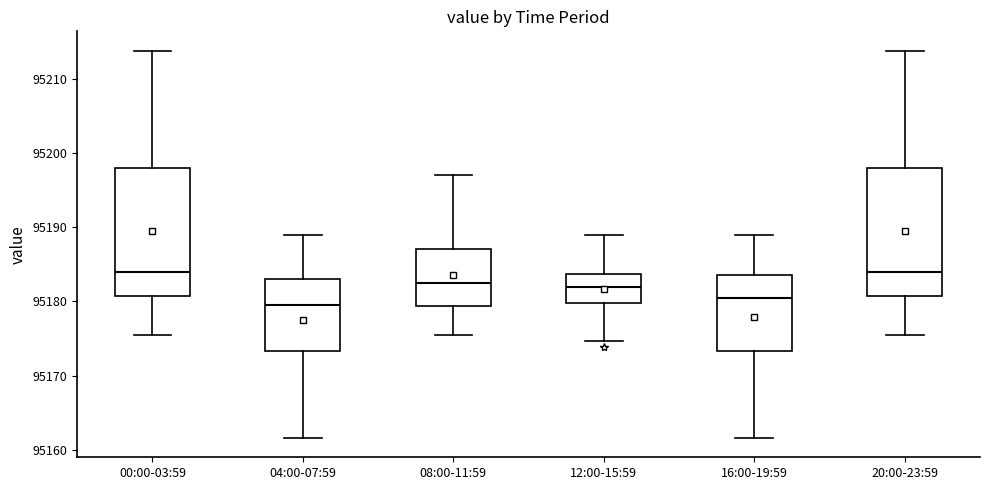

Reading left to right, transcribe this box plot: for each box, give where its median line is, the range the box spans, and where its two whiskers end, as read against the y-axis. The values are not printed on the chart, so give them approximately, as read against the axis.

00:00-03:59: median 95184, box 95181 to 95198, whiskers 95175 to 95214
04:00-07:59: median 95180, box 95173 to 95183, whiskers 95162 to 95189
08:00-11:59: median 95182, box 95179 to 95187, whiskers 95175 to 95197
12:00-15:59: median 95182, box 95180 to 95184, whiskers 95175 to 95189
16:00-19:59: median 95180, box 95173 to 95184, whiskers 95162 to 95189
20:00-23:59: median 95184, box 95181 to 95198, whiskers 95175 to 95214